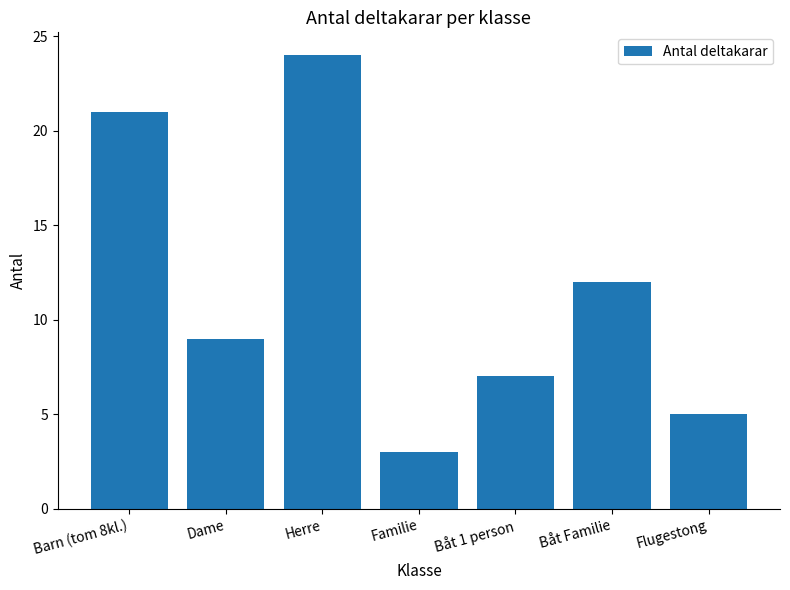

What is the sum of the values at Familie and Flugestong?

8